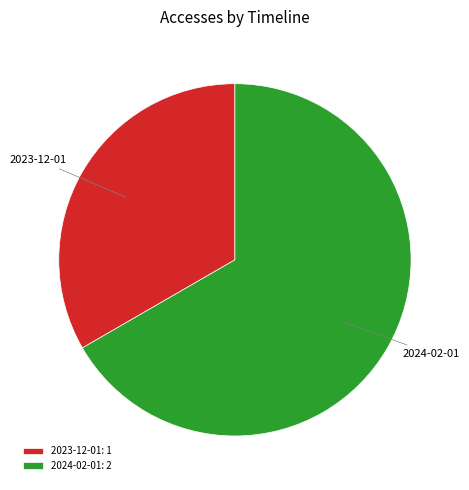

Is there a majority slice in this chart?

Yes